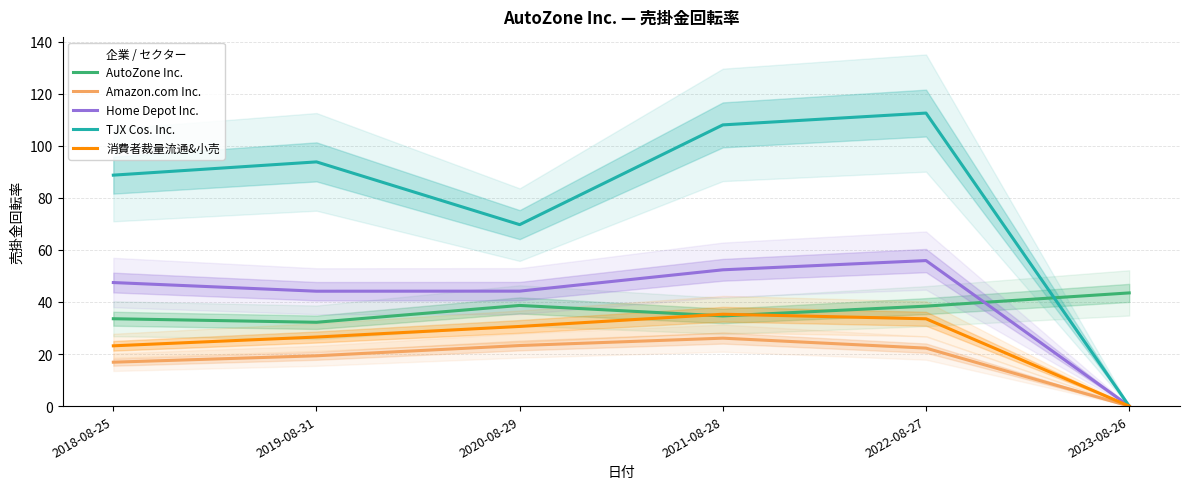

What is the greatest value displayed?

112.5